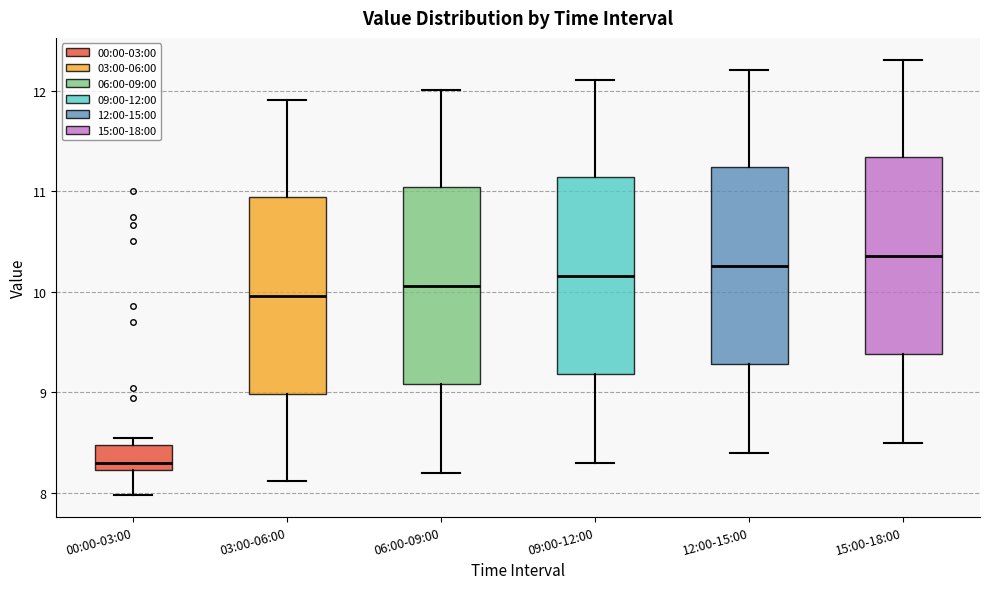

Where does the lower whisker of the box for 06:00-09:00 end on the y-axis? The values are not printed on the chart, so give them approximately, as read against the axis.

8.2